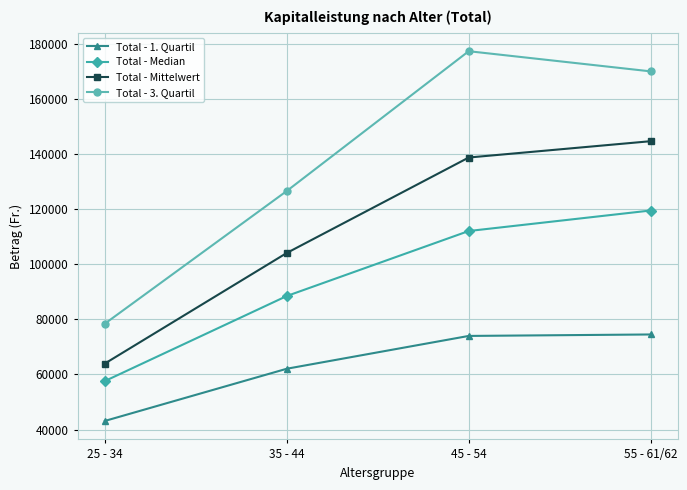

What is the total value across all series at 25 - 34?

243139.1